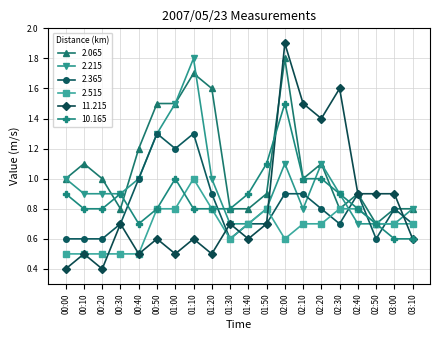

The value of 2.515 at 00:10 is 0.5. True or false?

True